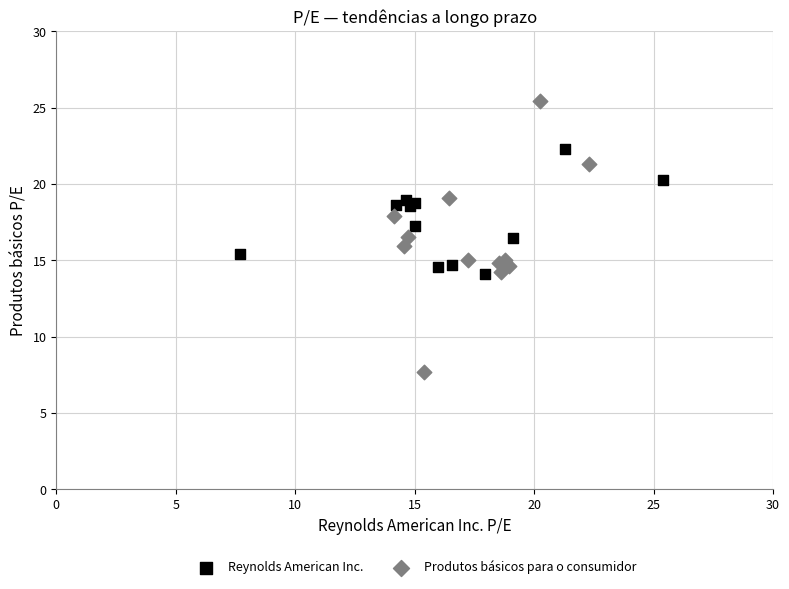

Which series reaches the minimum Y coordinate?

Produtos básicos para o consumidor